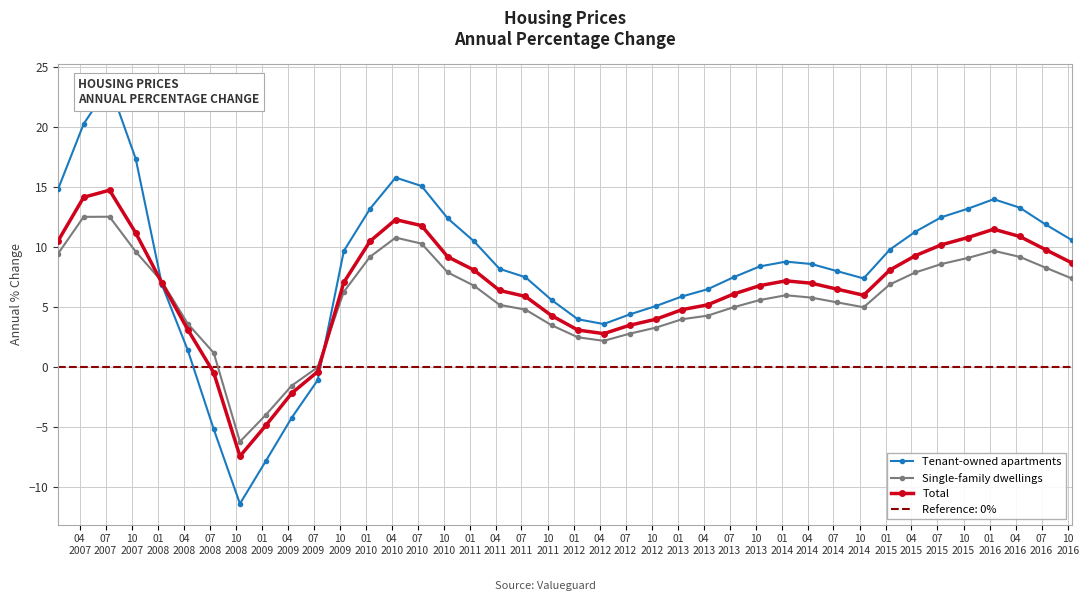

What is the maximum value for Single-family dwellings?

12.5